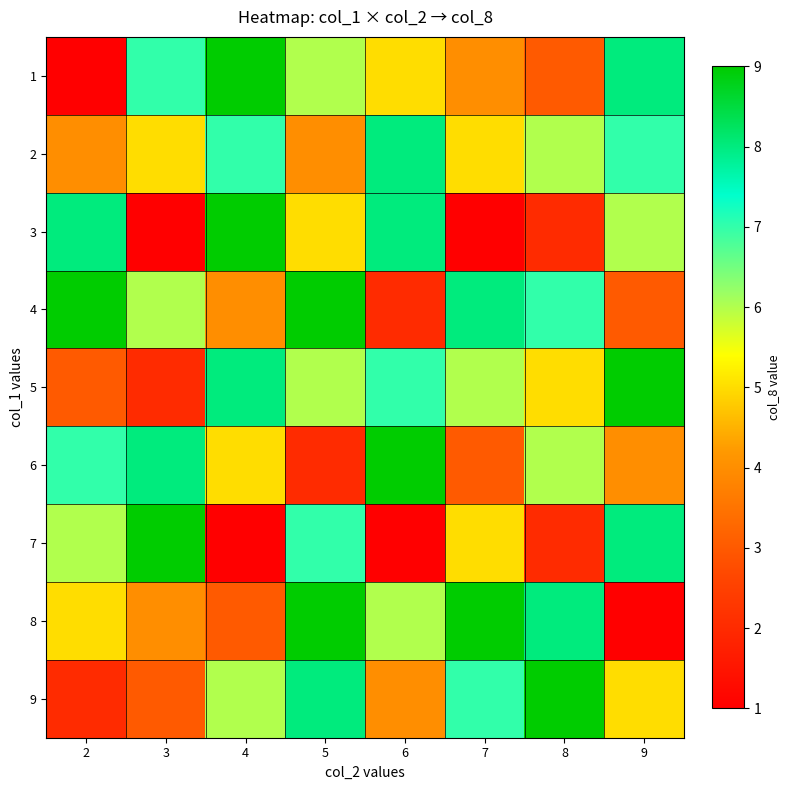

Which label corresponds to the smallest value in the chart?

2